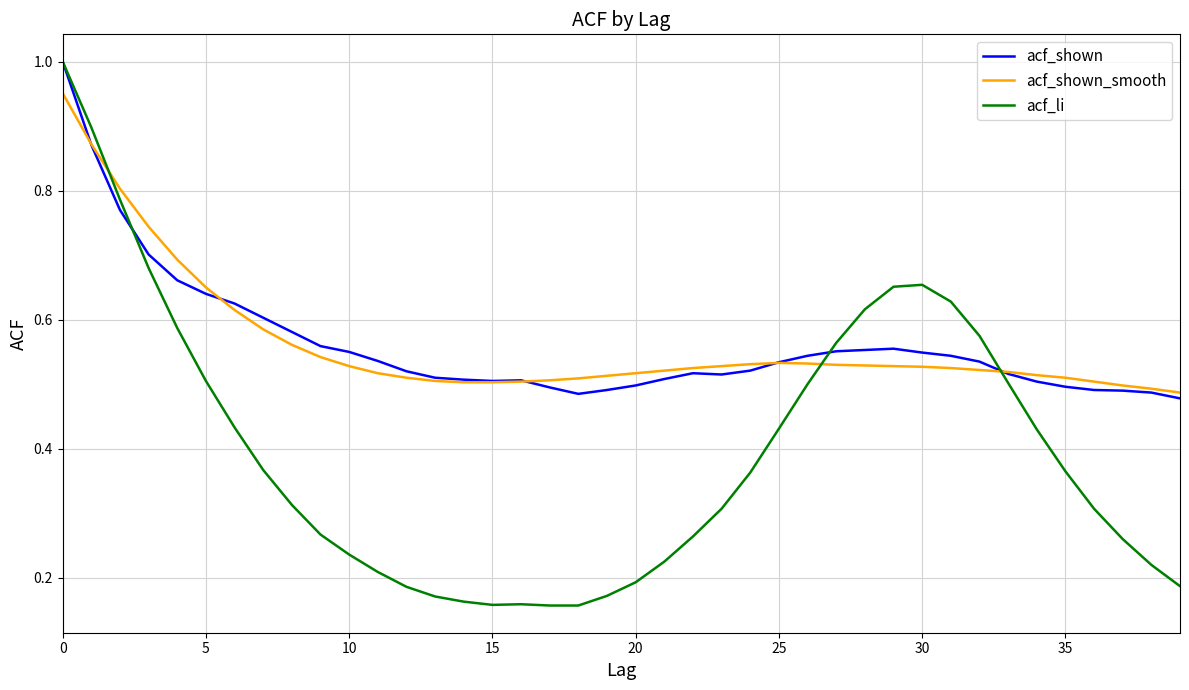

Which series has the largest range (max minus min)?

acf_li